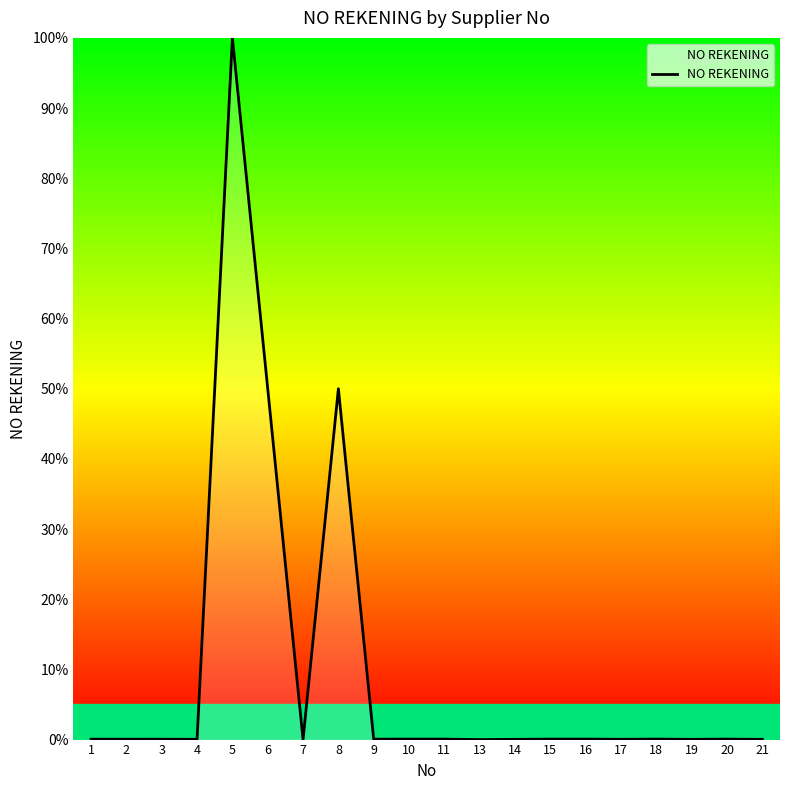

At which category does the chart reach its peak across all series?

5